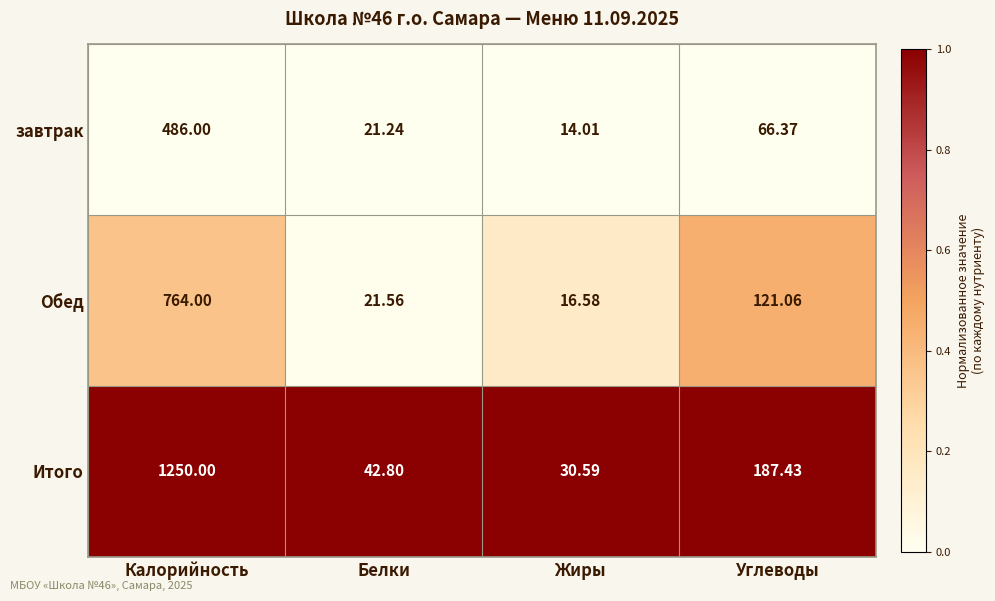

List the series in order of their peak value, lowest first.

завтрак, Обед, Итого